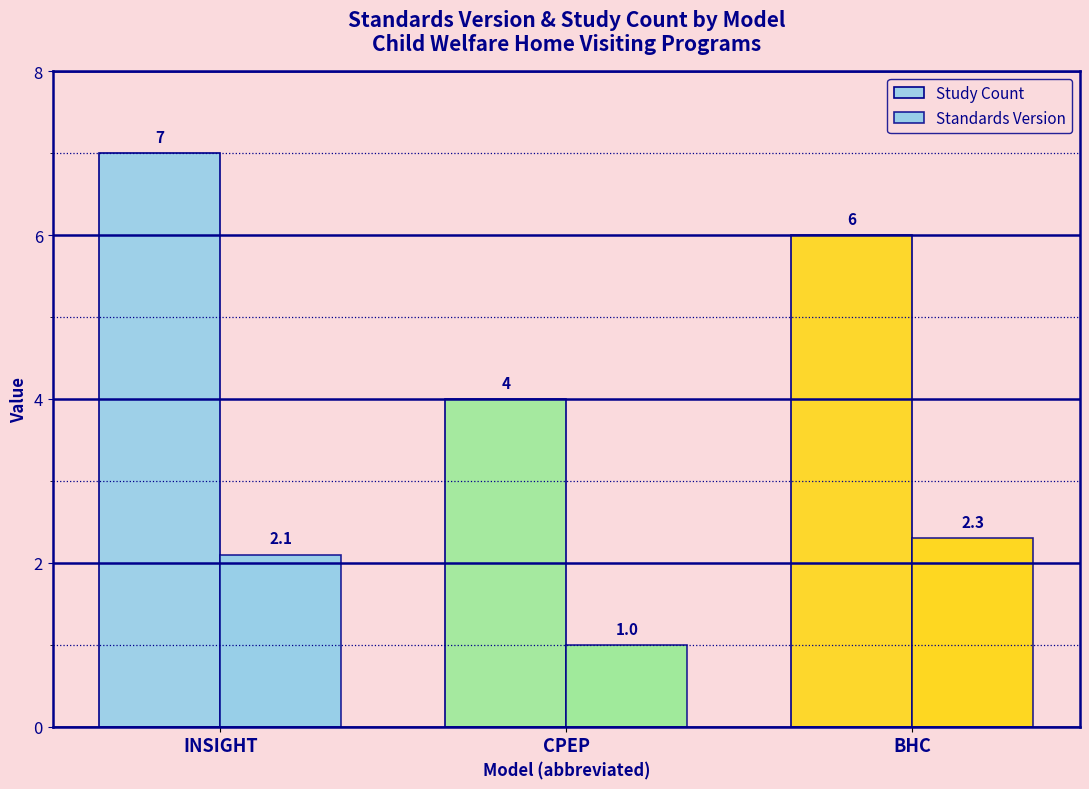

How many series are shown in this chart?

2